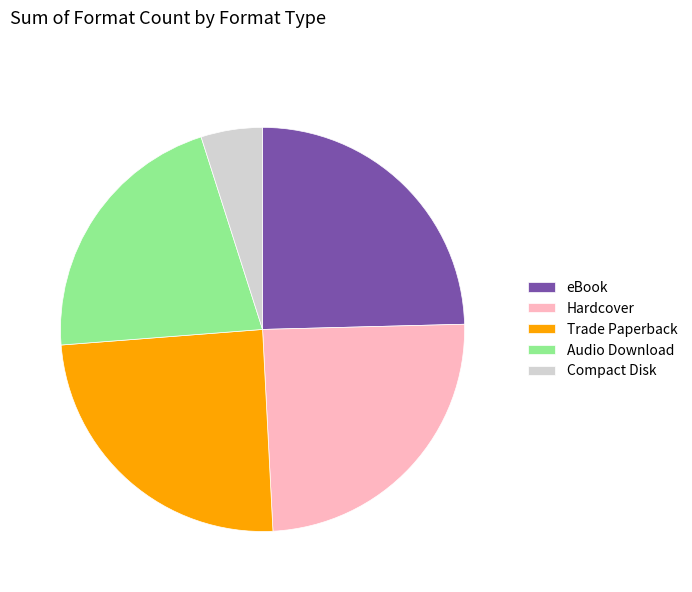

True or false: eBook accounts for 13% of the total.

False